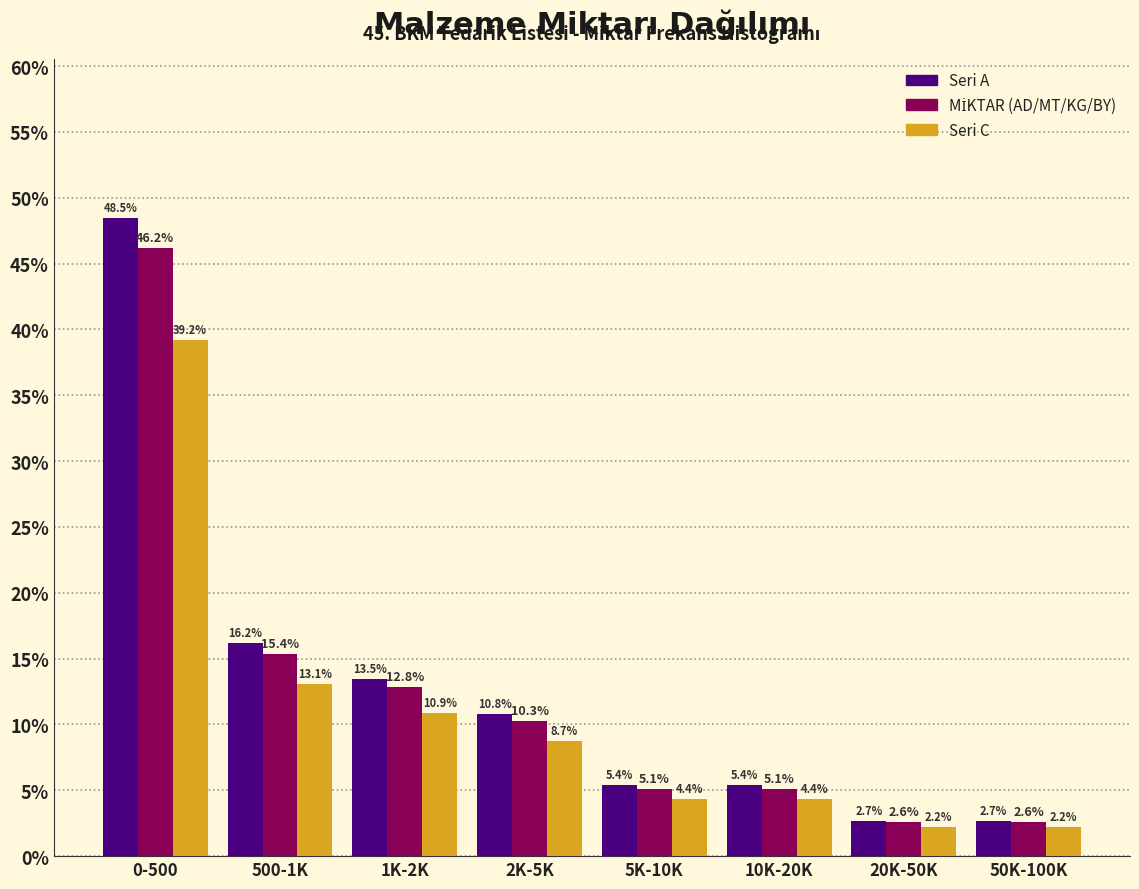

What is the sum of the Seri A values at 50K-100K and 20K-50K?

5.4